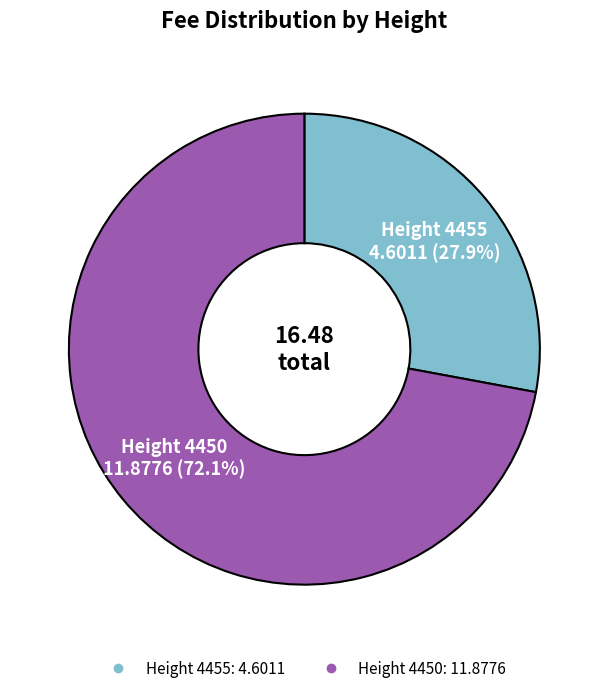

Is there any slice that represents more than half of the pie?

Yes